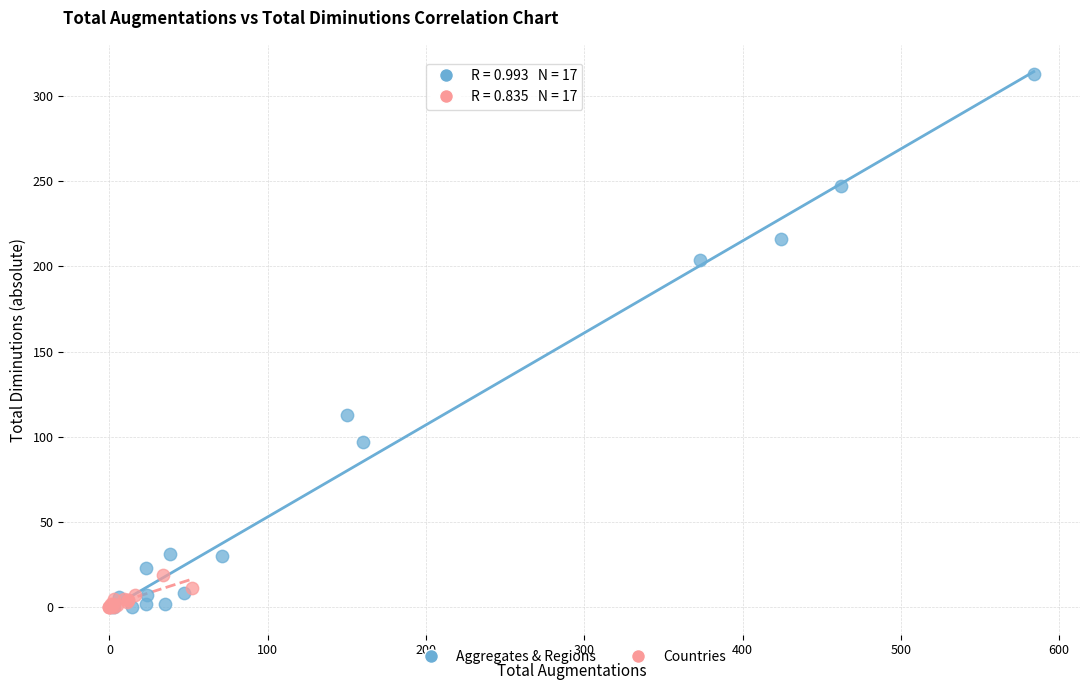

Which series contains the highest Y value?

Aggregates & Regions